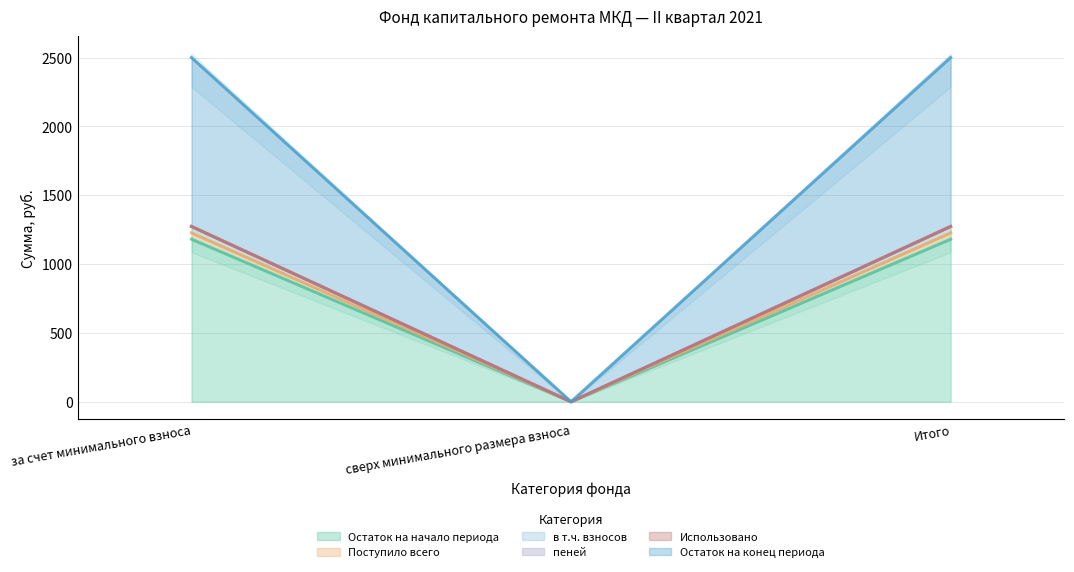

Which label corresponds to the largest value in the chart?

за счет минимального взноса